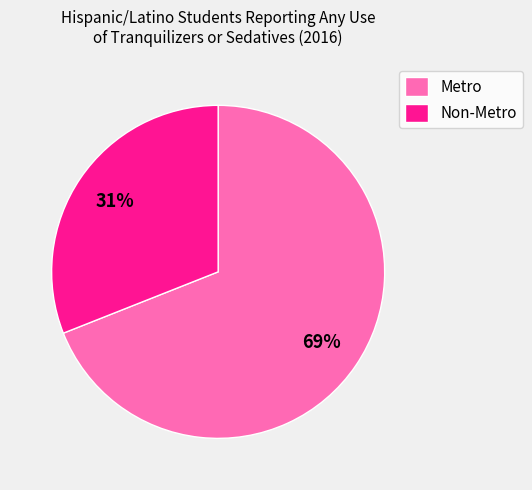

Combined, do Metro and Non-Metro account for over 50%?

Yes